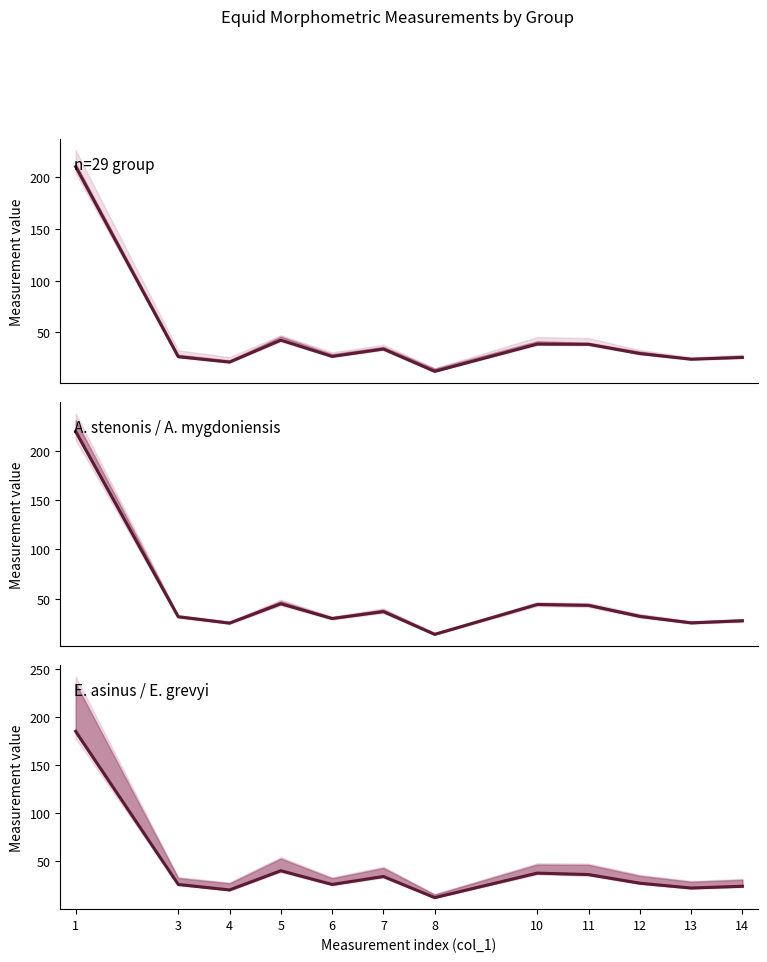

Reading left to right, extract all data points from this chart.

n=29 (MA 105 mean): 210.2	26.5	21.3	42.5	26.8	34.0	12.4	38.8	38.5	29.6	24.1	25.8
A. stenonis: 219.5	31.7	25.3	44.9	29.9	36.9	13.9	44.2	43.3	32.0	25.5	27.6
E. asinus: 185.0	25.7	20.0	40.0	25.7	34.0	12.0	37.5	36.0	27.0	22.0	23.8